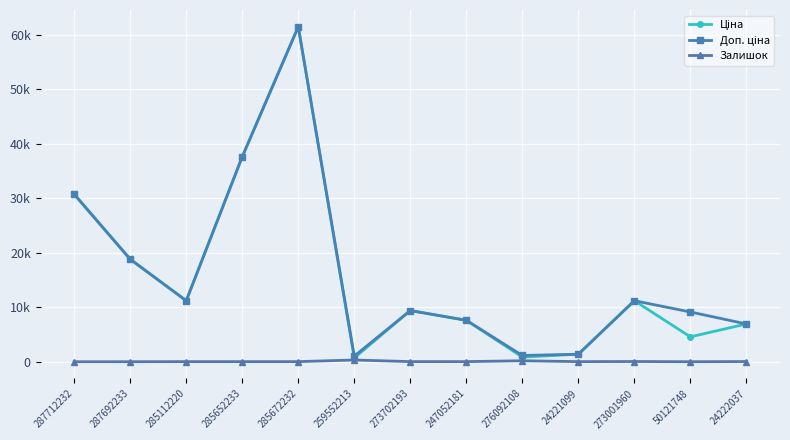

Reading right to left, what are all the values shown in this chart?

Ціна: 6925.7	4561.9	11188.2	1375.4	848.4	7596.5	9384.0	693.7	61434.3	37593.6	11188.2	18796.8	30717.1
Доп. ціна: 6925.7	9123.7	11188.2	1375.0	1149.7	7596.5	9384.0	1024.6	61434.3	37593.6	11188.2	18796.8	30717.1
Залишок: 32.0	0.0	38.0	16.0	177.0	20.0	18.0	318.0	16.0	13.0	17.0	0.0	0.0